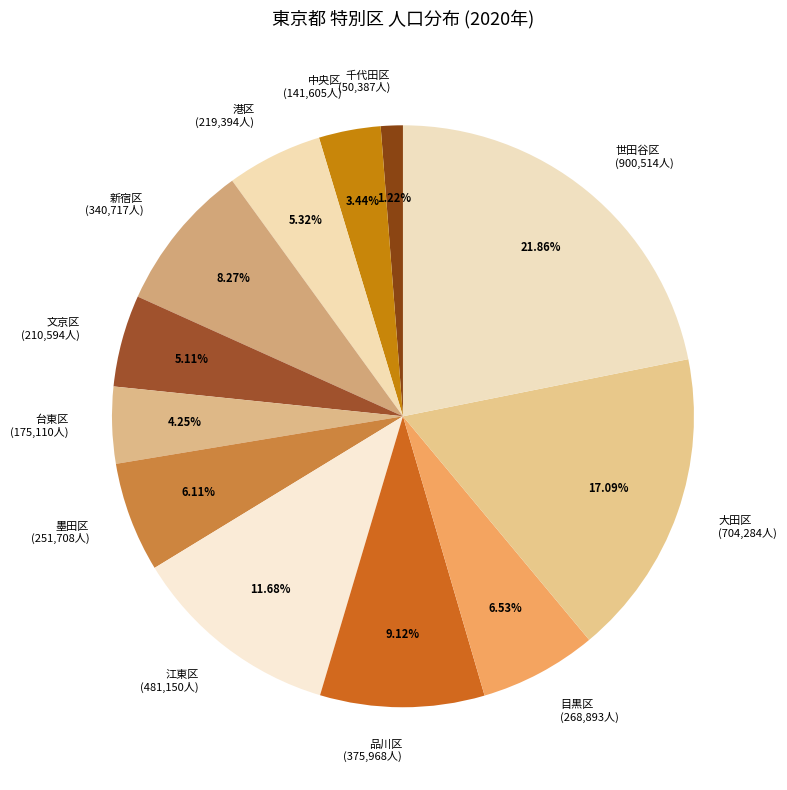

Approximately how many times larger is the value at 港区 (219,394人) compared to 台東区 (175,110人)?

1.3